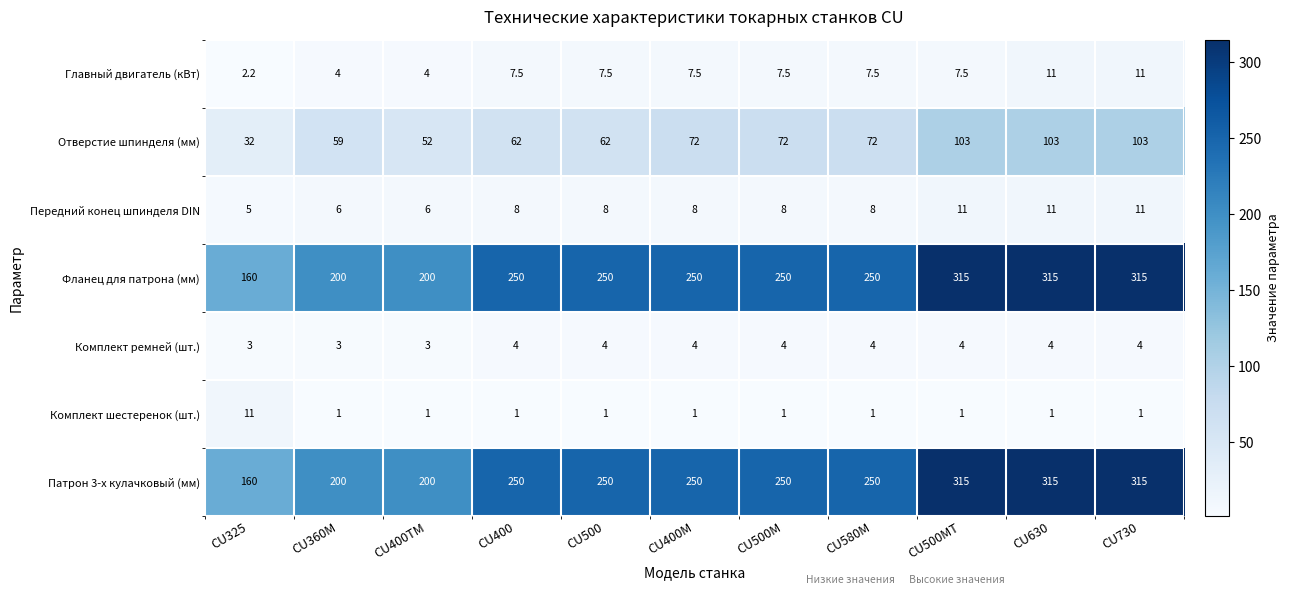

Count the Передний конец шпинделя DIN values in the range 6 to 11.

10